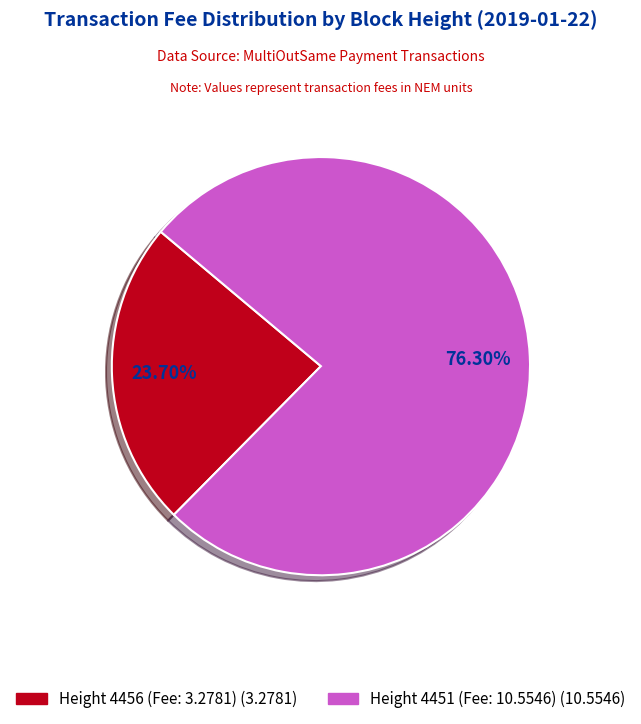

To the nearest percent, what is the average slice percentage?

50%